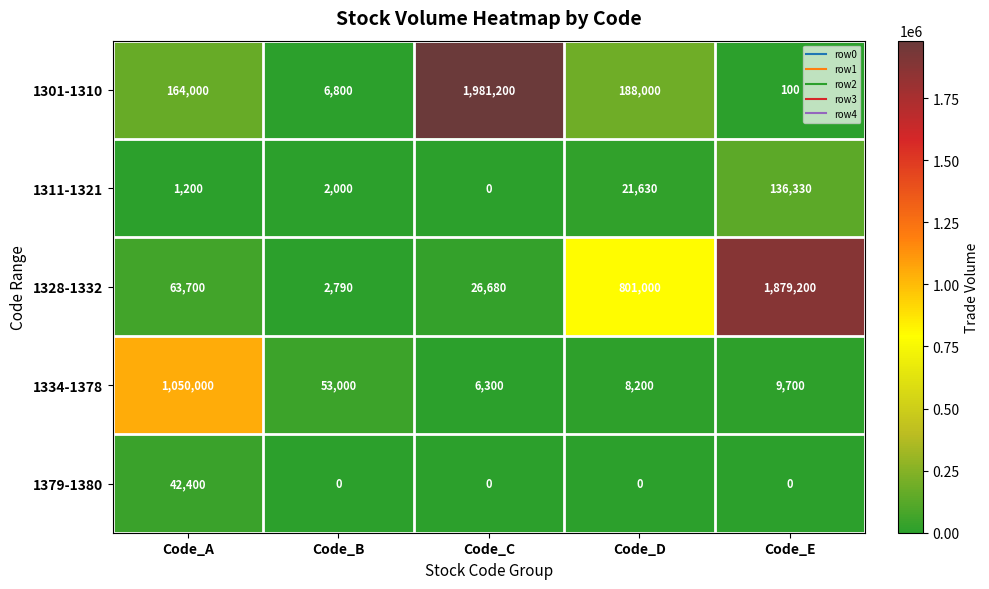

What is the maximum value for 1311-1321?

136330